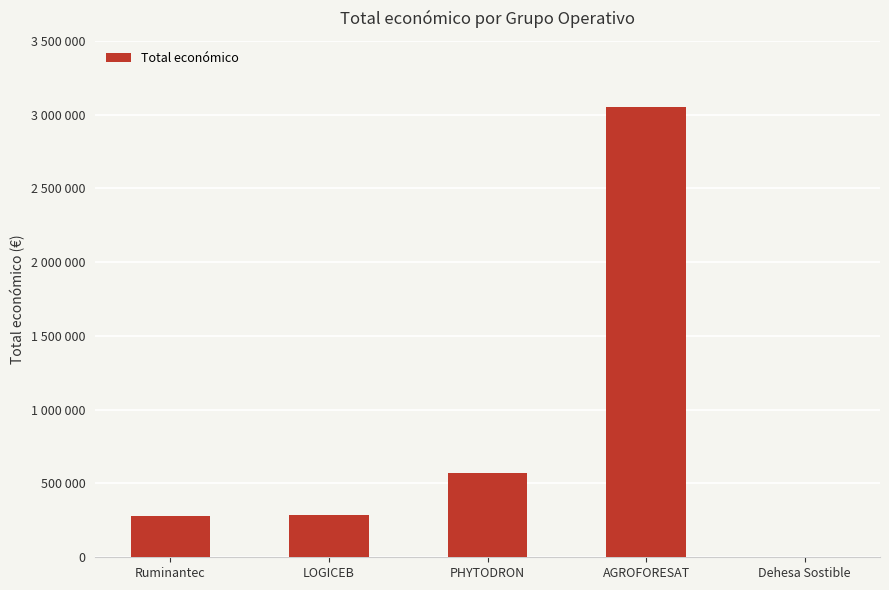

Which has a higher value, AGROFORESAT or Dehesa Sostible?

AGROFORESAT